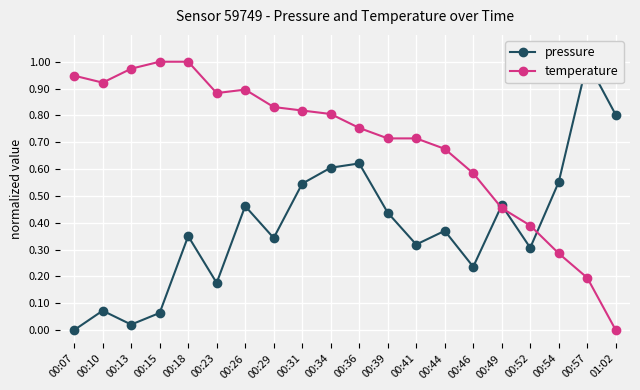

What is the label of the 3rd point from the left?

00:13